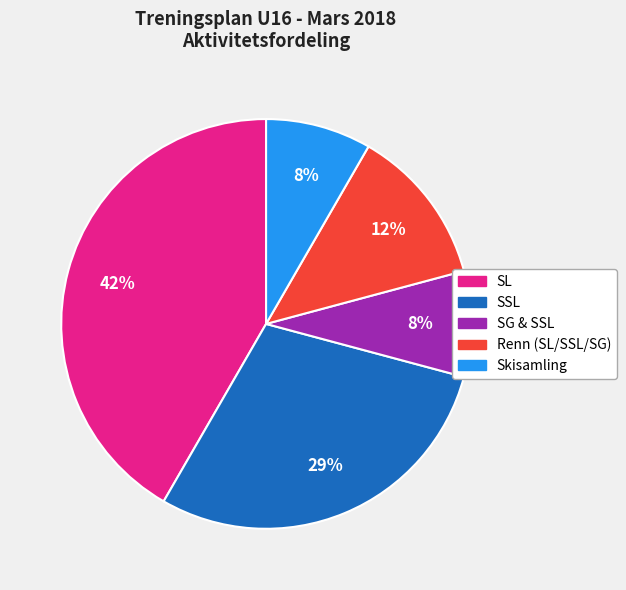

Count the number of slices in the pie.

5